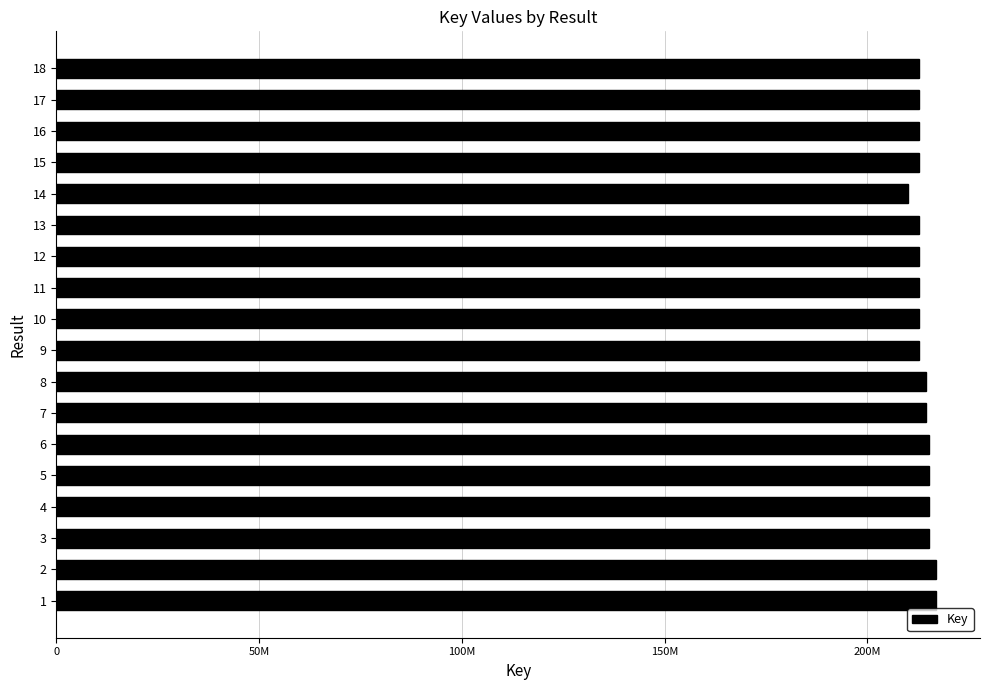

Are the bars horizontal?

Yes